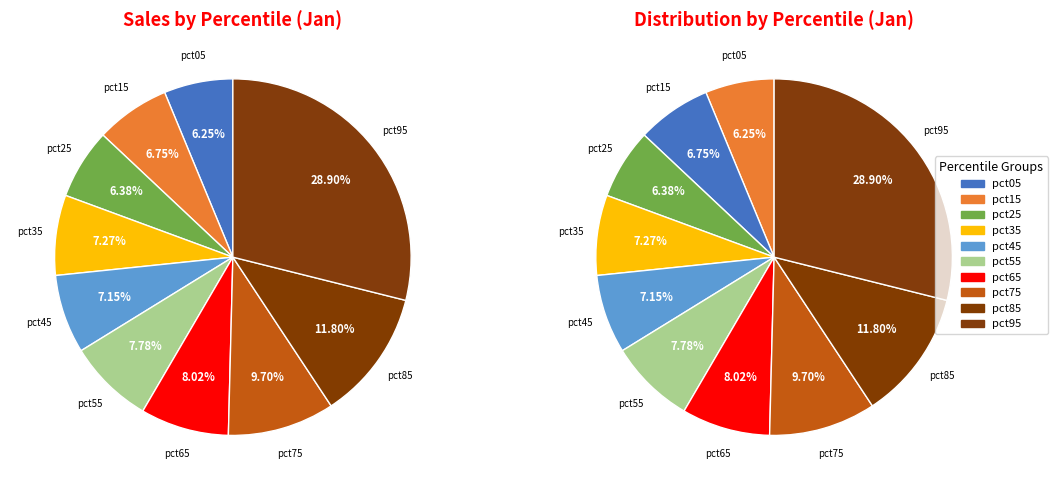

Which category has the smallest portion of the pie?

pct05